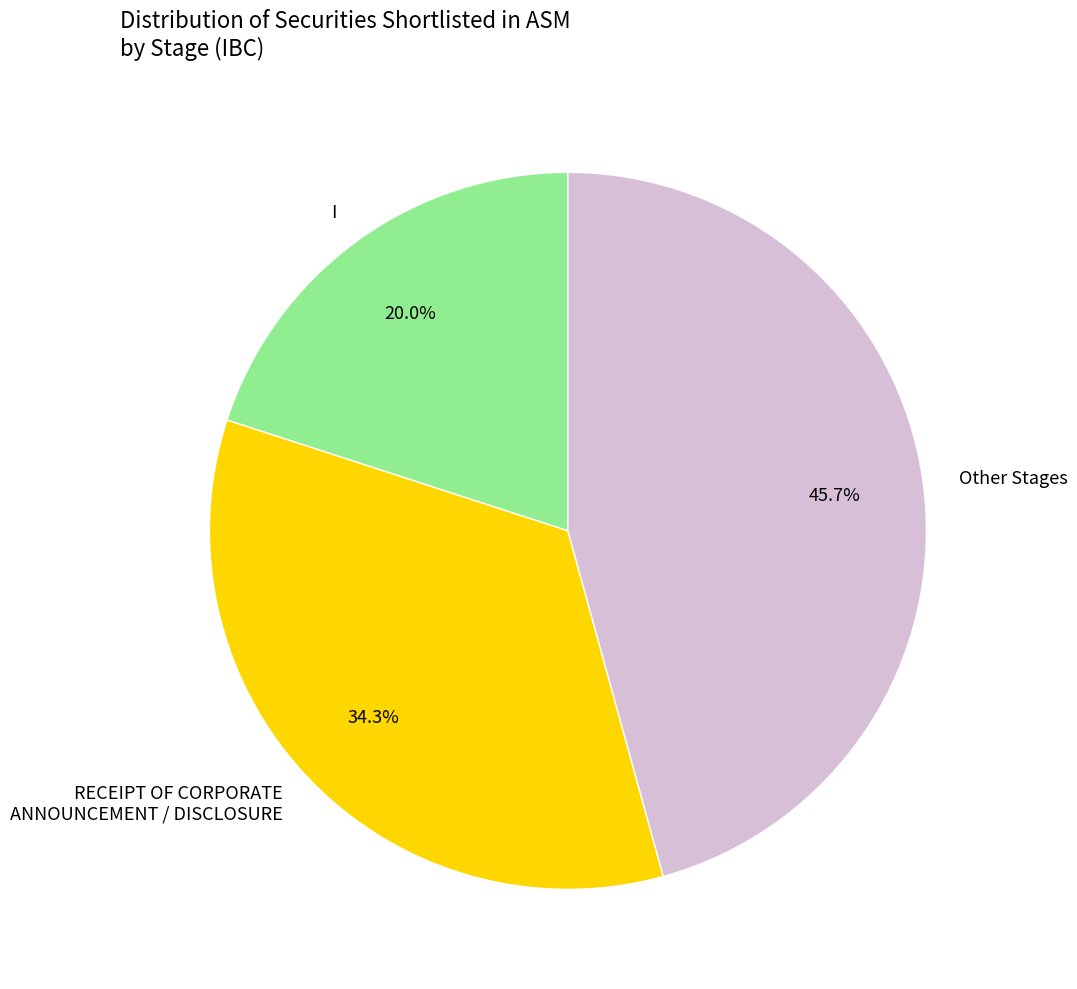

What is the largest slice in the pie chart?

Other